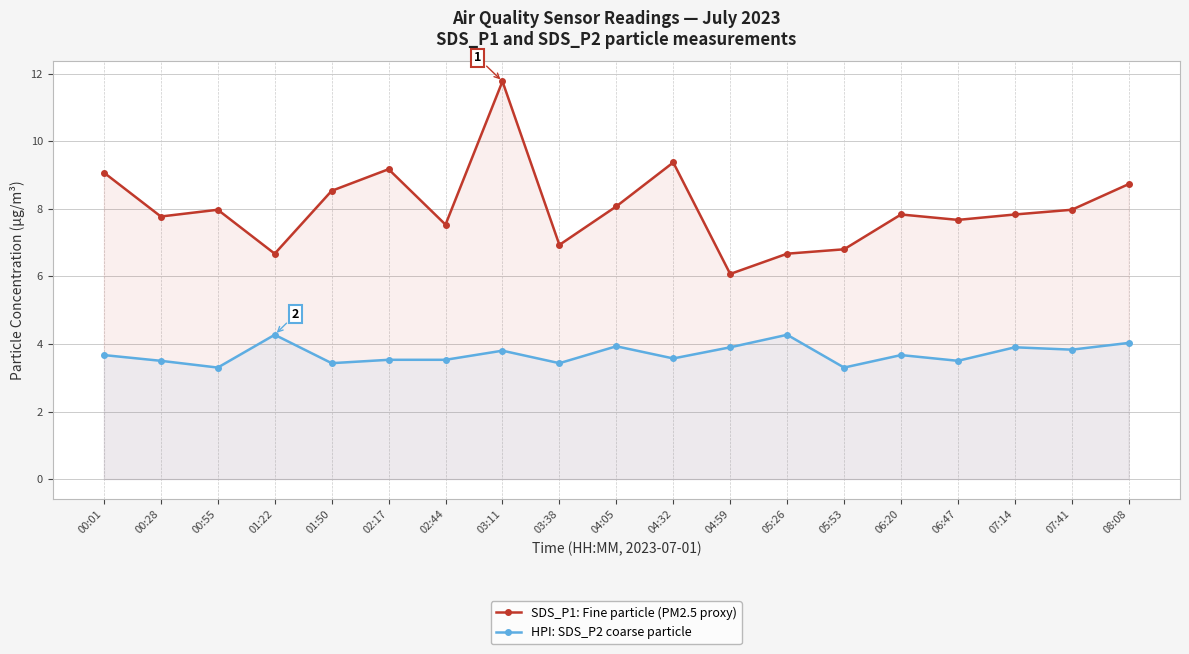

At which label is SDS_P1: Fine particle (PM2.5 proxy) closest to 8?

00:55